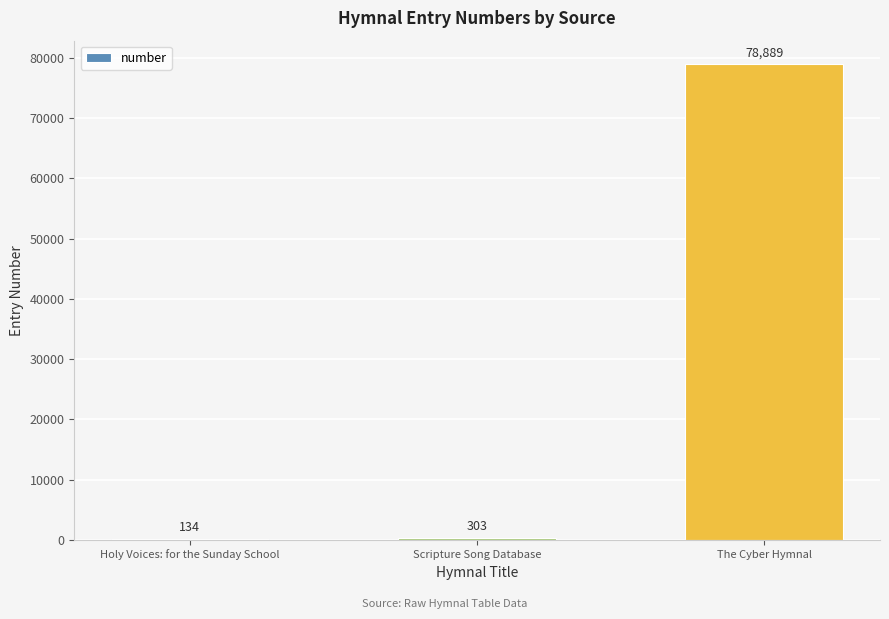

What is the sum of all values?

79326